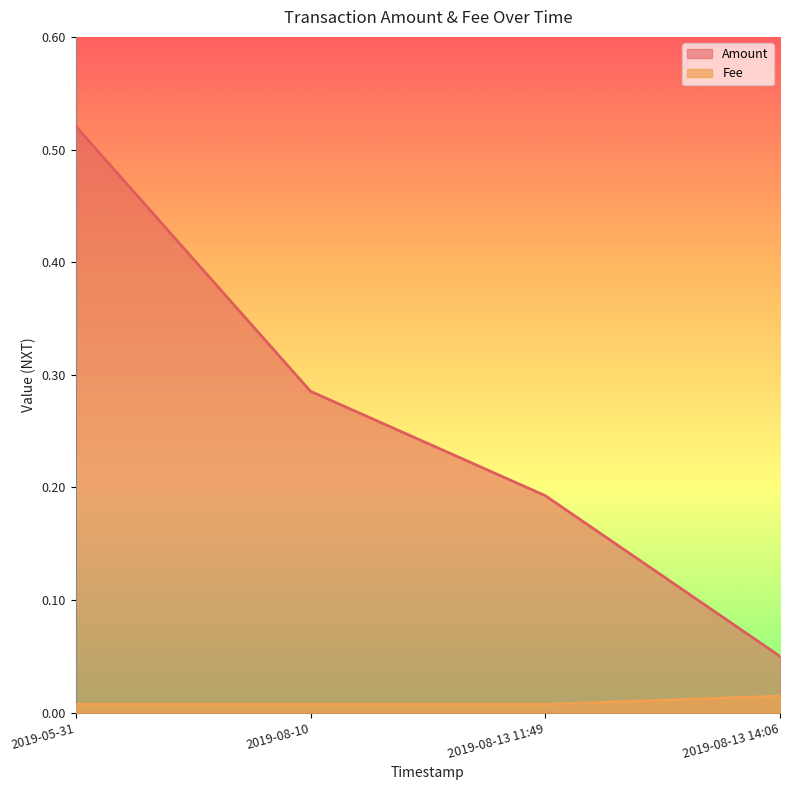

The value of Fee at 2019-08-10 is 0.0. True or false?

False